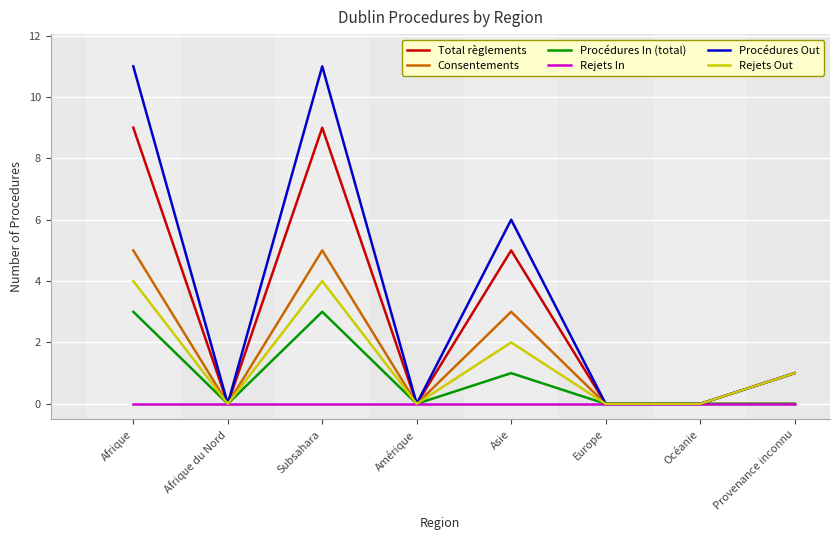

Between Subsahara and Provenance inconnu, which series saw the biggest shift?

Procédures Out